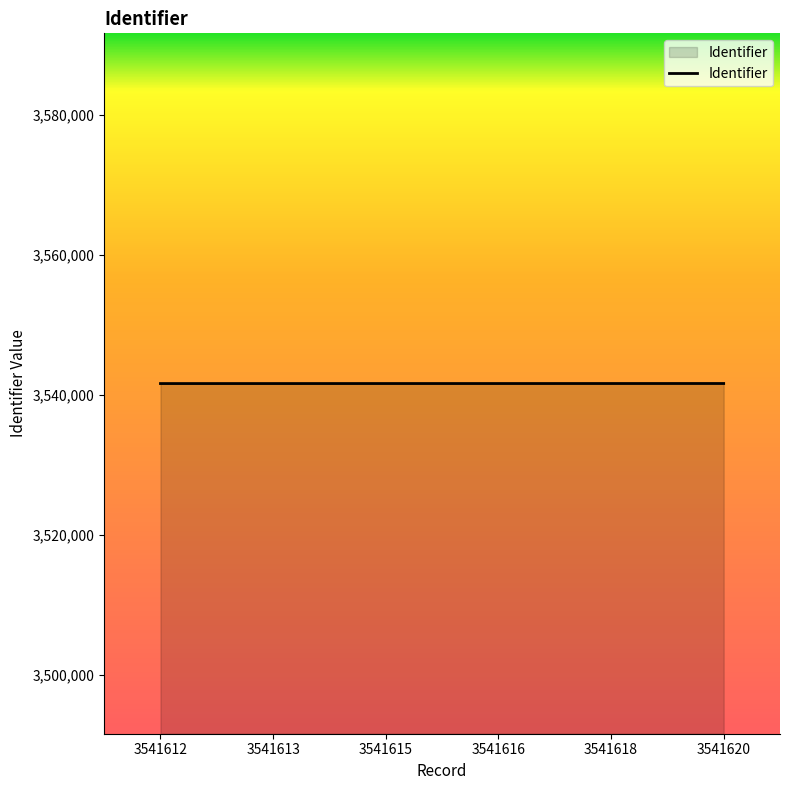

How many values are below 3541616?

3